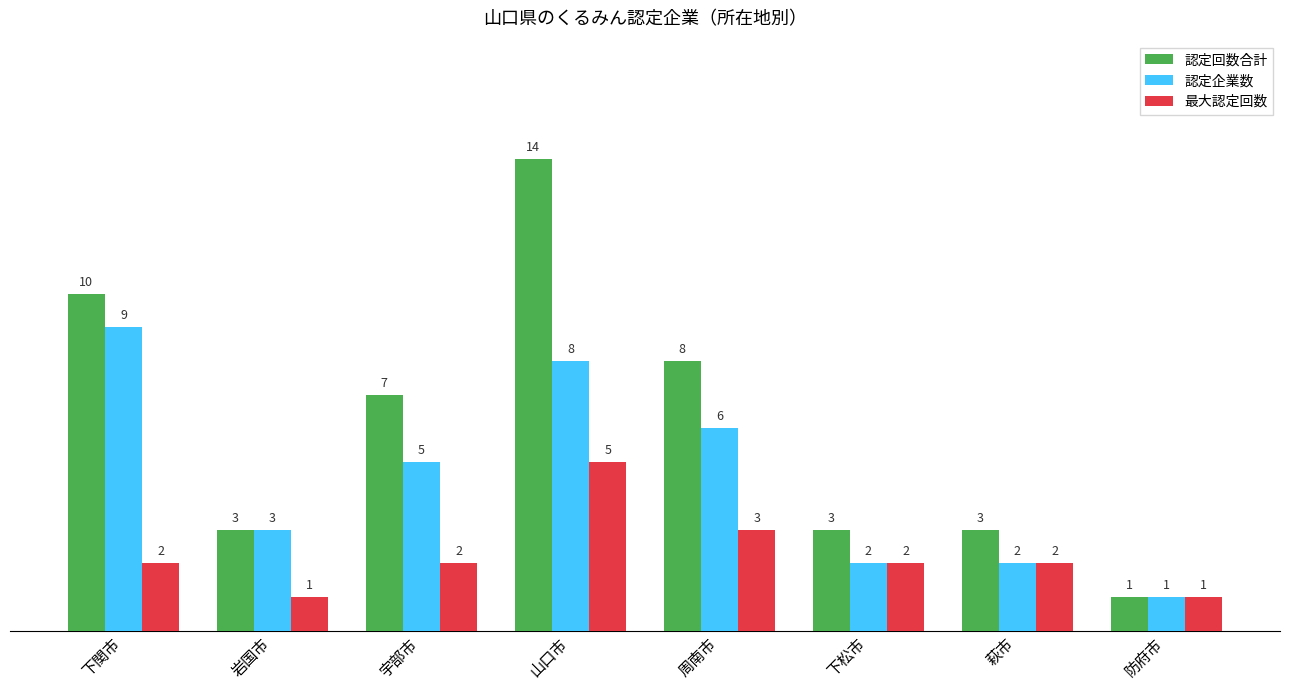

How many 認定回数合計 values are between 3 and 10?

6